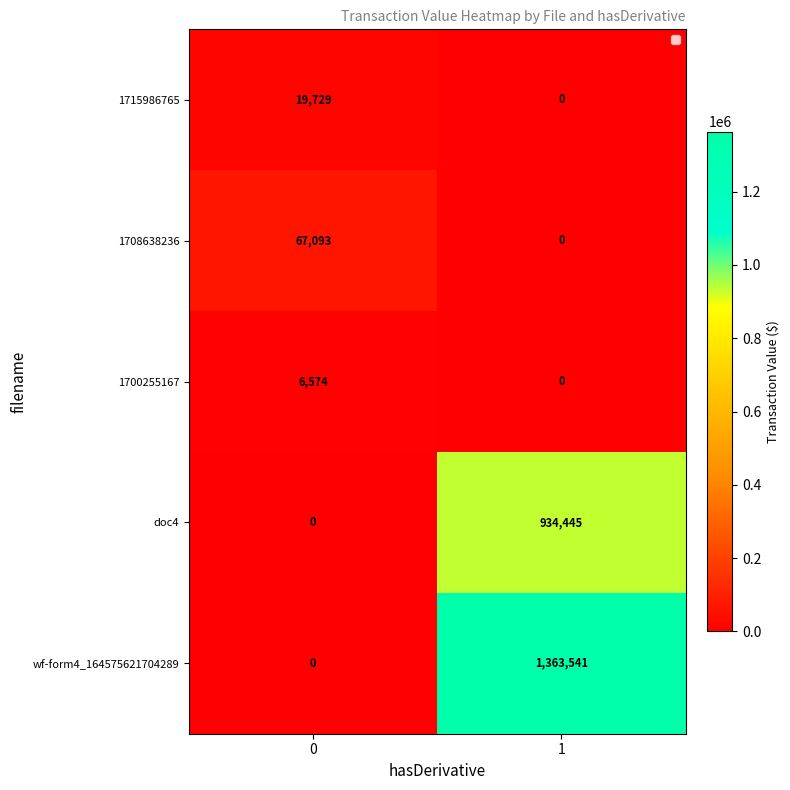

At which category does the chart reach its peak across all series?

1